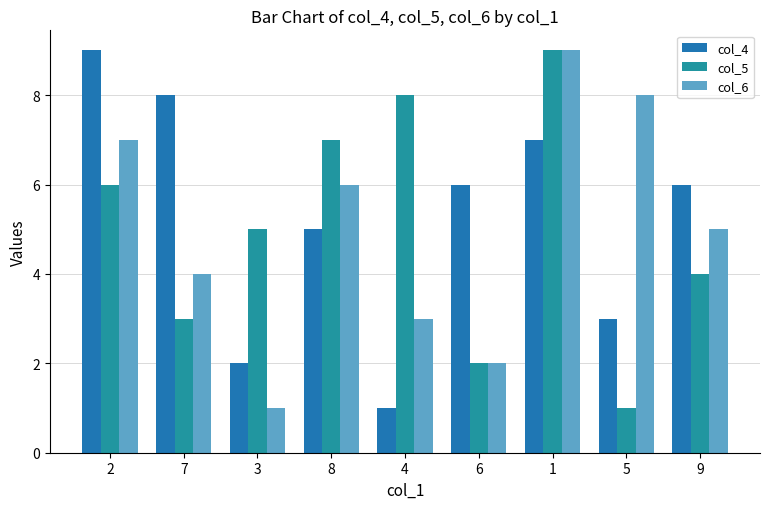

Where does the col_5 series first go above 5?

2